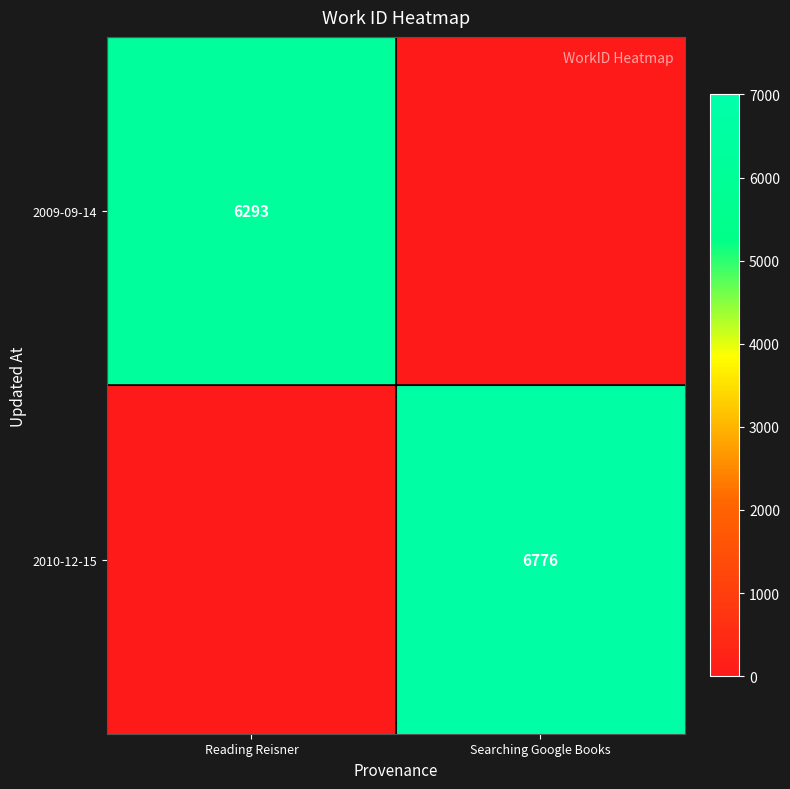

Is it true that 2009-09-14 equals 2431 at Reading Reisner?

False